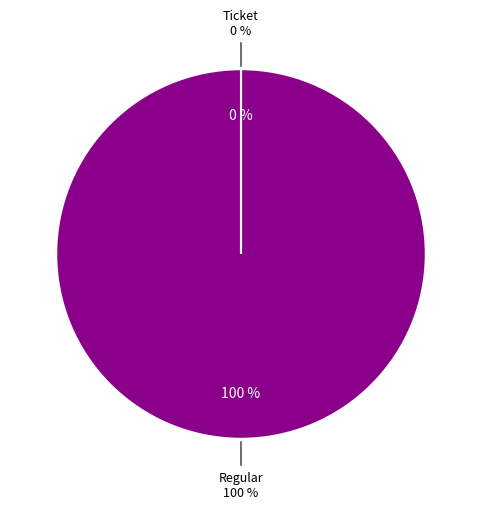

Is it true that Ticket is 1% of the pie?

False